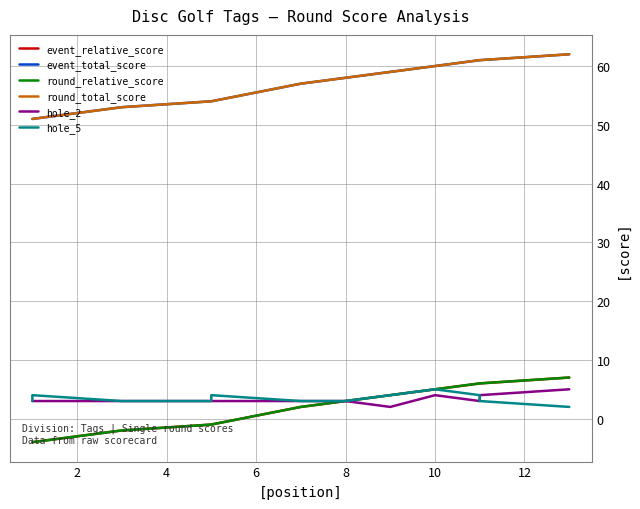

Which has a higher value, 12 or 0?

12